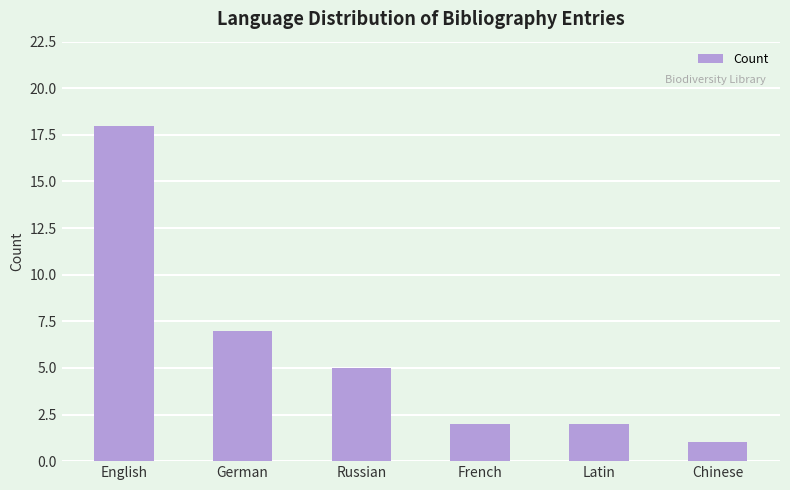

At which label does the data first exceed 5?

English